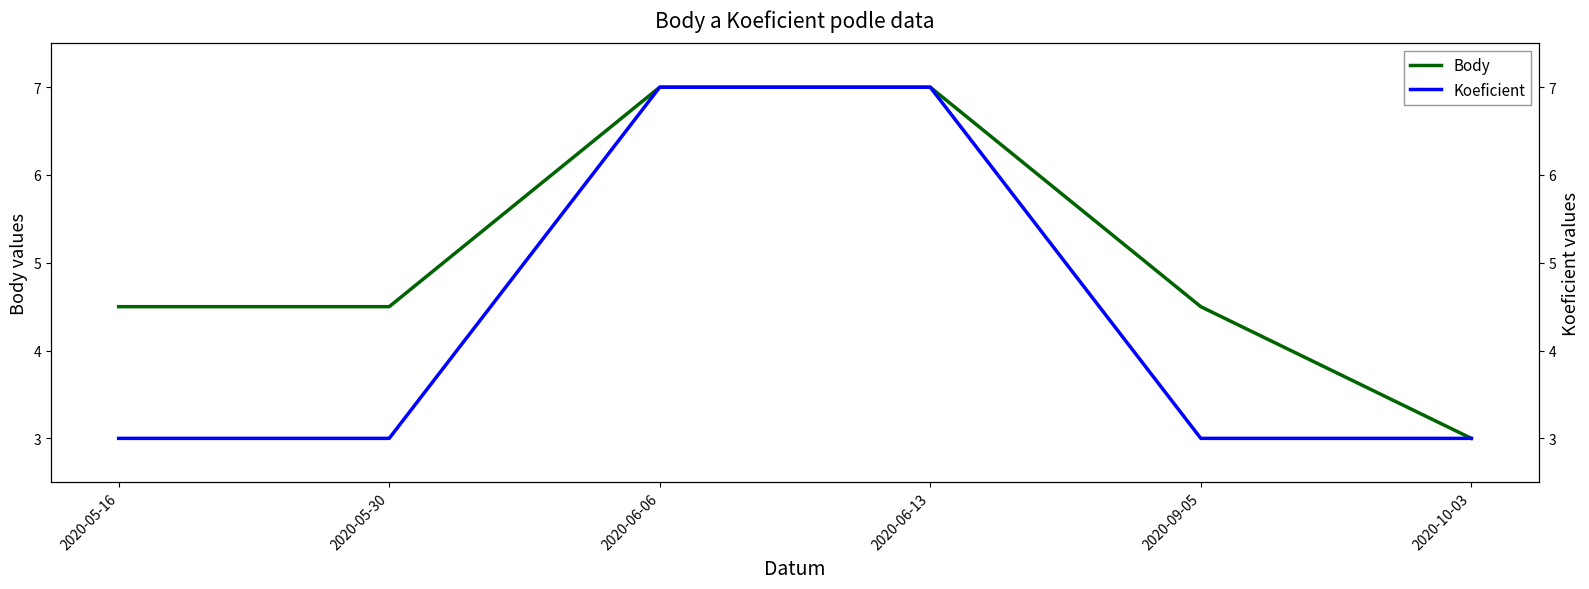

What is the average value of the Koeficient series?

4.3